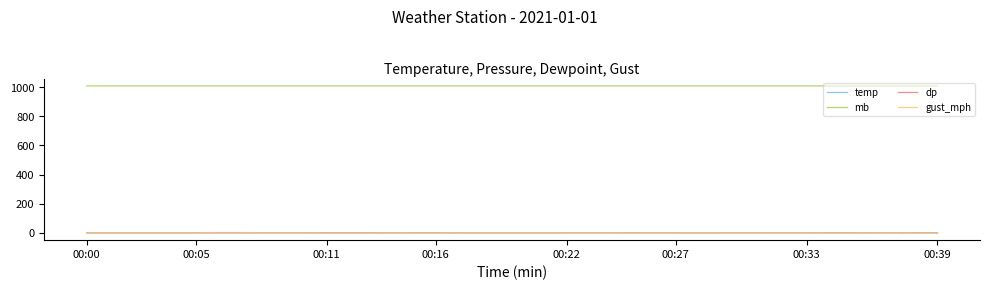

Which series has the largest total across all categories?

mb